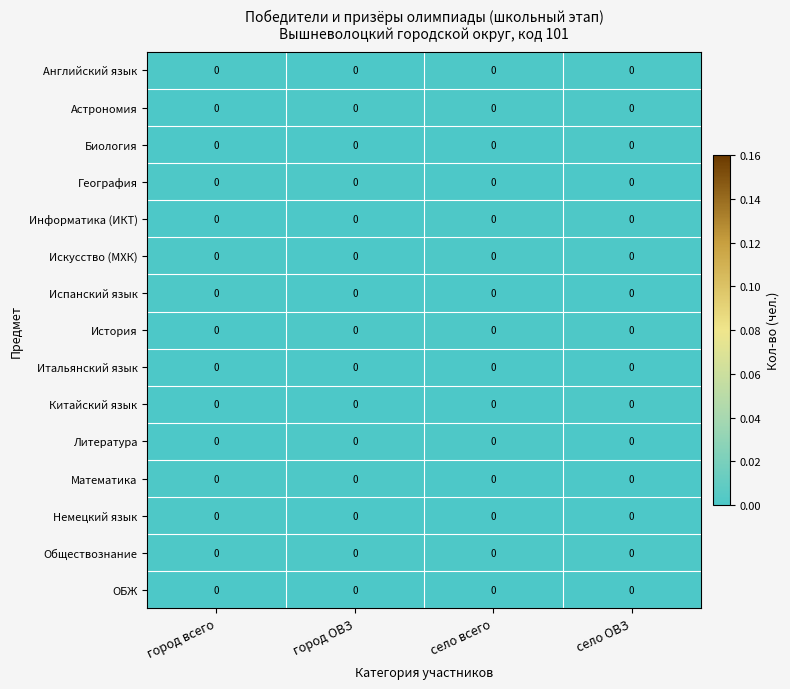

Count the География values in the range 0 to 1.

4